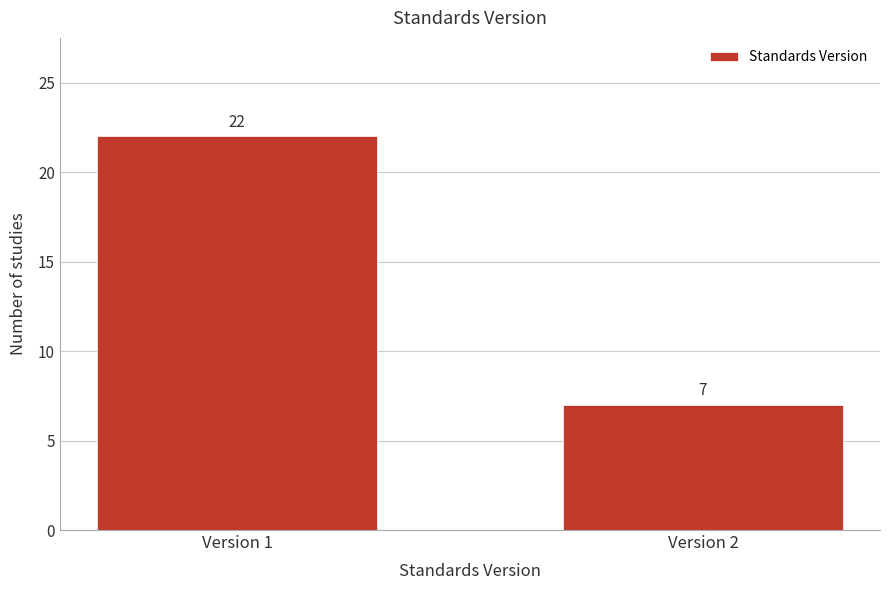

Reading left to right, transcribe all the data shown in this chart.

22	7